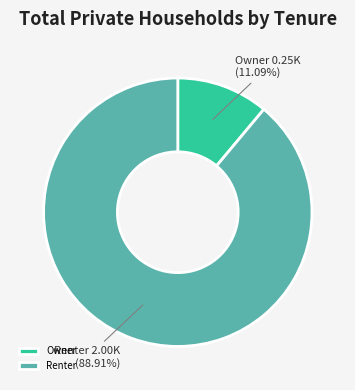

Combined, do Renter and Owner account for over 50%?

Yes